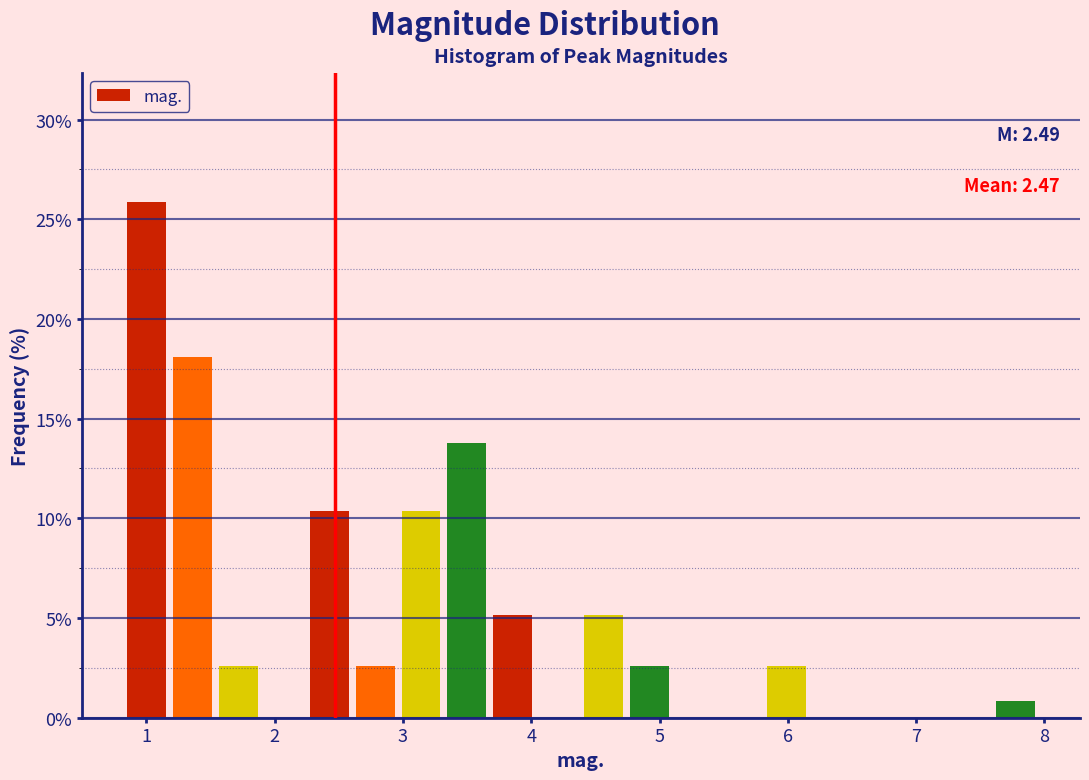

Around what value on the x-axis is the tallest bar? Give the approximate position of its centre, as read against the axis.

1.0